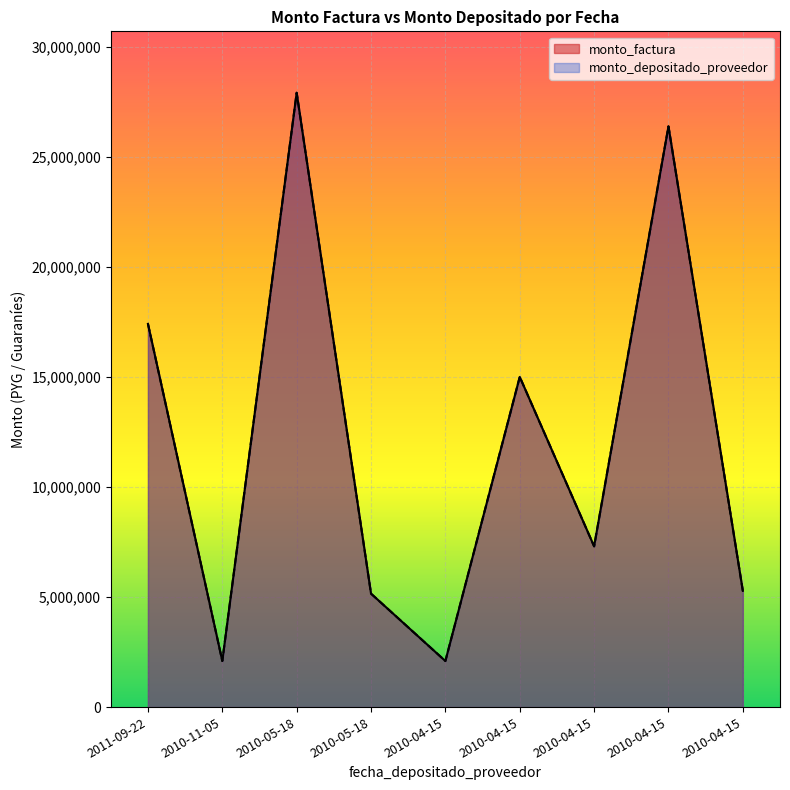

How many lines are shown in the chart?

2